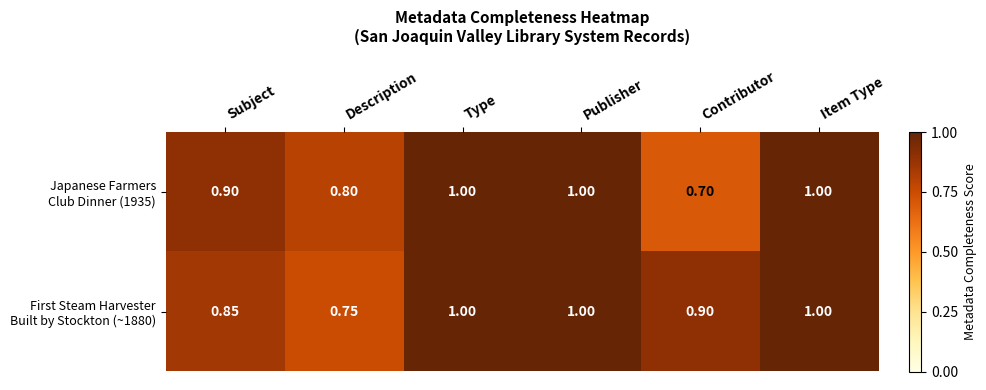

Which label corresponds to the smallest value in the chart?

Contributor